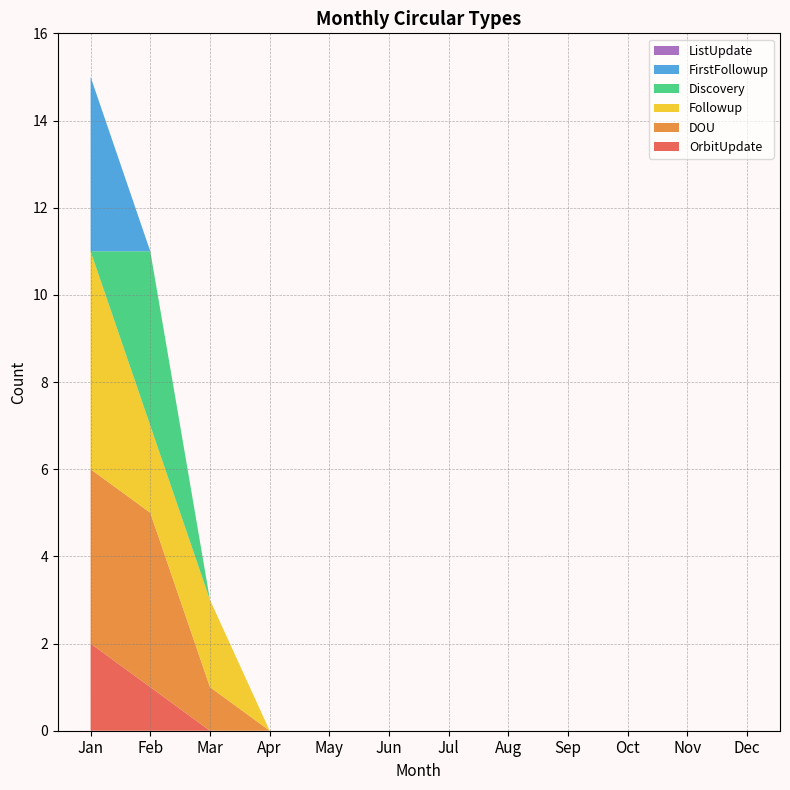

Reading right to left, what are all the values shown in this chart?

OrbitUpdate: Dec=0	Nov=0	Oct=0	Sep=0	Aug=0	Jul=0	Jun=0	May=0	Apr=0	Mar=0	Feb=1	Jan=2
DOU: Dec=0	Nov=0	Oct=0	Sep=0	Aug=0	Jul=0	Jun=0	May=0	Apr=0	Mar=1	Feb=4	Jan=4
Followup: Dec=0	Nov=0	Oct=0	Sep=0	Aug=0	Jul=0	Jun=0	May=0	Apr=0	Mar=2	Feb=2	Jan=5
Discovery: Dec=0	Nov=0	Oct=0	Sep=0	Aug=0	Jul=0	Jun=0	May=0	Apr=0	Mar=0	Feb=4	Jan=0
FirstFollowup: Dec=0	Nov=0	Oct=0	Sep=0	Aug=0	Jul=0	Jun=0	May=0	Apr=0	Mar=0	Feb=0	Jan=4
ListUpdate: Dec=0	Nov=0	Oct=0	Sep=0	Aug=0	Jul=0	Jun=0	May=0	Apr=0	Mar=0	Feb=0	Jan=0